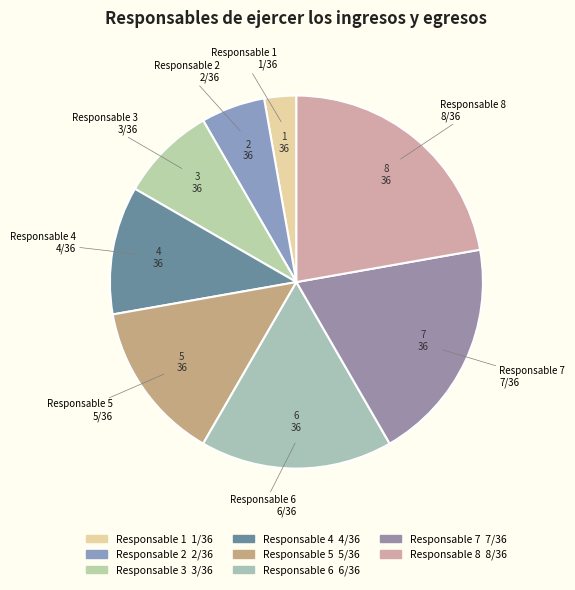

Combined, do Responsable 7 and Responsable 4 account for over 50%?

No